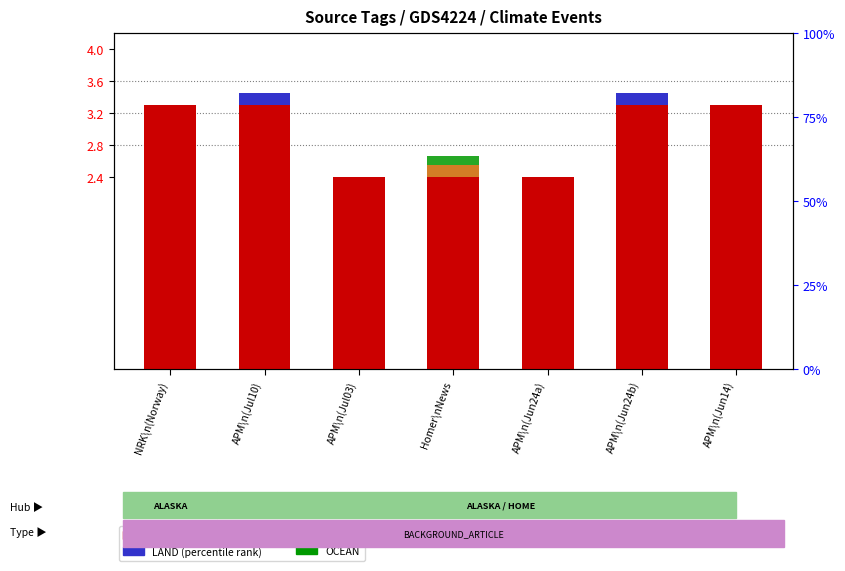

Reading left to right, list all the values displayed in this chart.

FISH (transformed count): NRK\n(Norway)=3.3	APM\n(Jul10)=3.3	APM\n(Jul03)=2.4	Homer\nNews=2.4	APM\n(Jun24a)=2.4	APM\n(Jun24b)=3.3	APM\n(Jun14)=3.3
LAND (percentile rank): NRK\n(Norway)=0.0	APM\n(Jul10)=0.1	APM\n(Jul03)=0.0	Homer\nNews=0.0	APM\n(Jun24a)=0.0	APM\n(Jun24b)=0.1	APM\n(Jun14)=0.0
DIEOFF: NRK\n(Norway)=0.0	APM\n(Jul10)=0.0	APM\n(Jul03)=0.0	Homer\nNews=0.1	APM\n(Jun24a)=0.0	APM\n(Jun24b)=0.0	APM\n(Jun14)=0.0
OCEAN: NRK\n(Norway)=0.0	APM\n(Jul10)=0.0	APM\n(Jul03)=0.0	Homer\nNews=0.1	APM\n(Jun24a)=0.0	APM\n(Jun24b)=0.0	APM\n(Jun14)=0.0